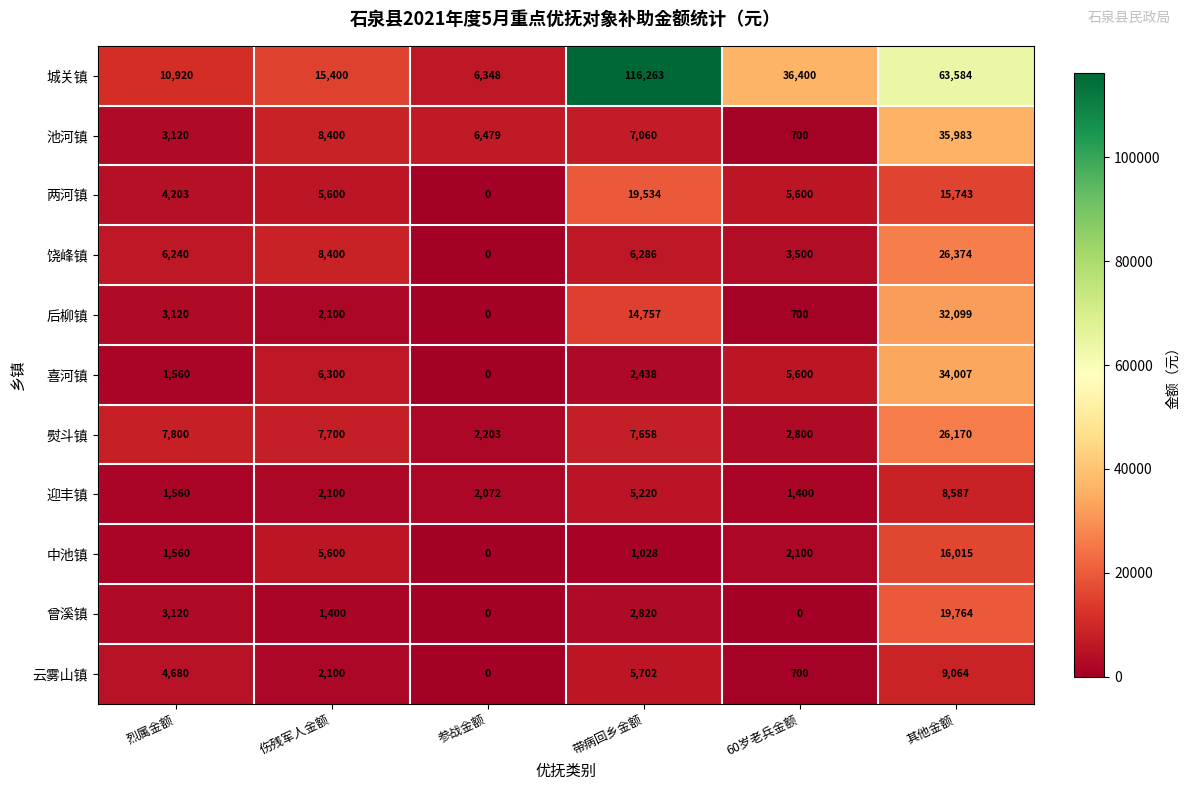

At which category is the sum across all series the highest?

其他金额